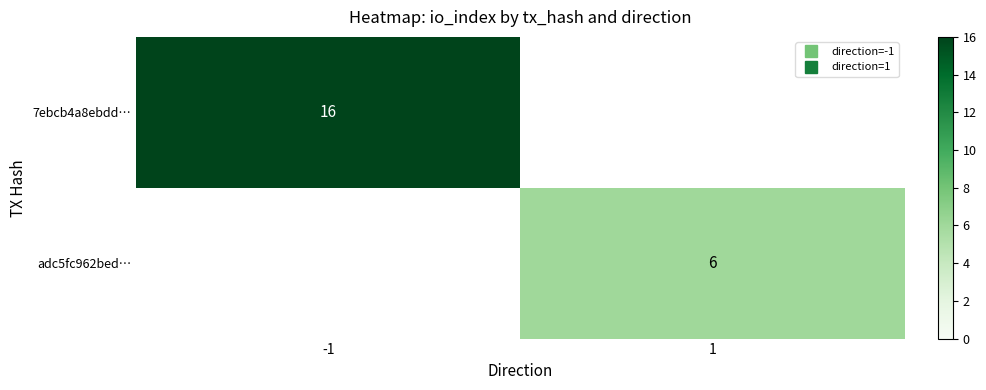

What value does the adc5fc962bed… series have at 1?

6.0